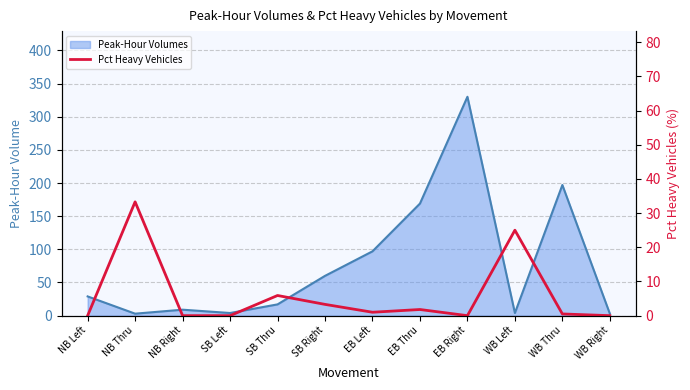

How many values exceed 1?

5